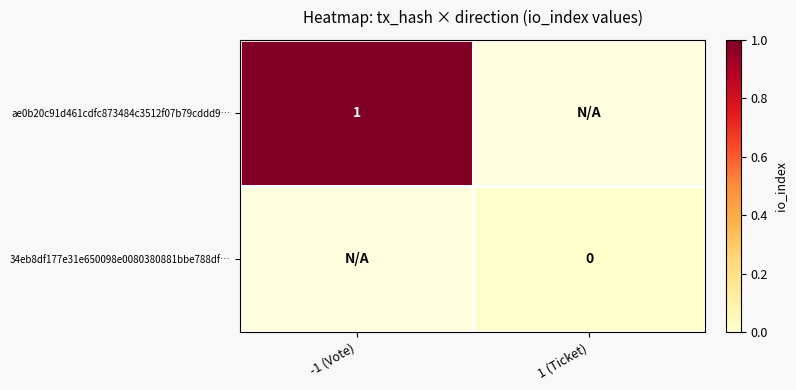

The ae0b20c91d461cdfc873484c3512f07b79cddd9… series shows 1 at -1 (Vote). True or false?

True